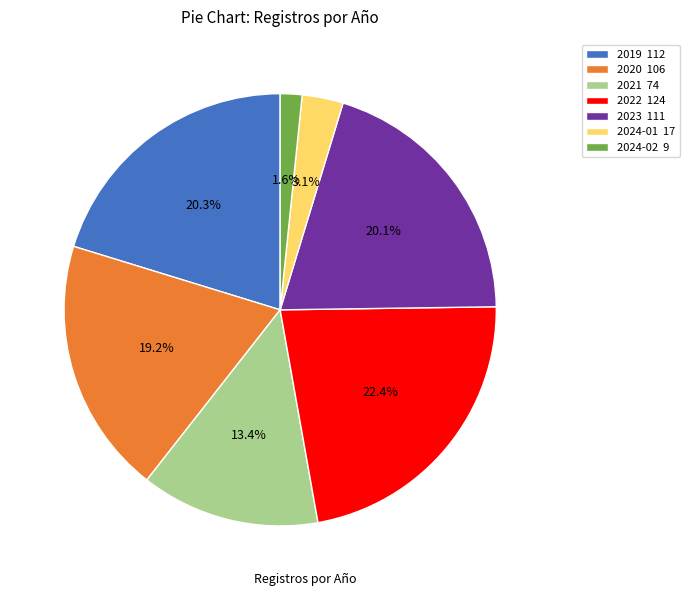

Count the number of slices in the pie.

7